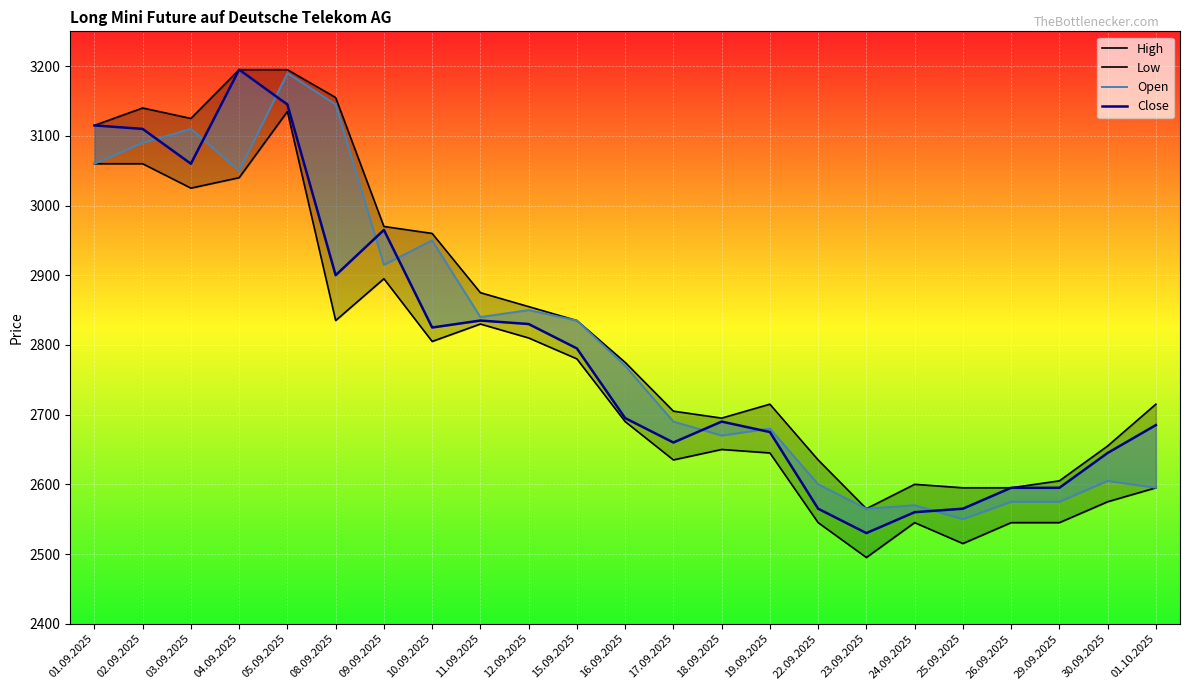

True or false: Open has a value of 958 at 17.09.2025.

False